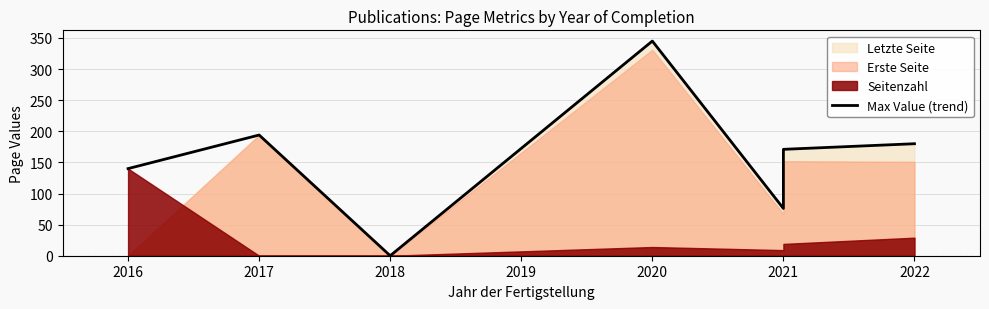

Where is the first local maximum?

2017